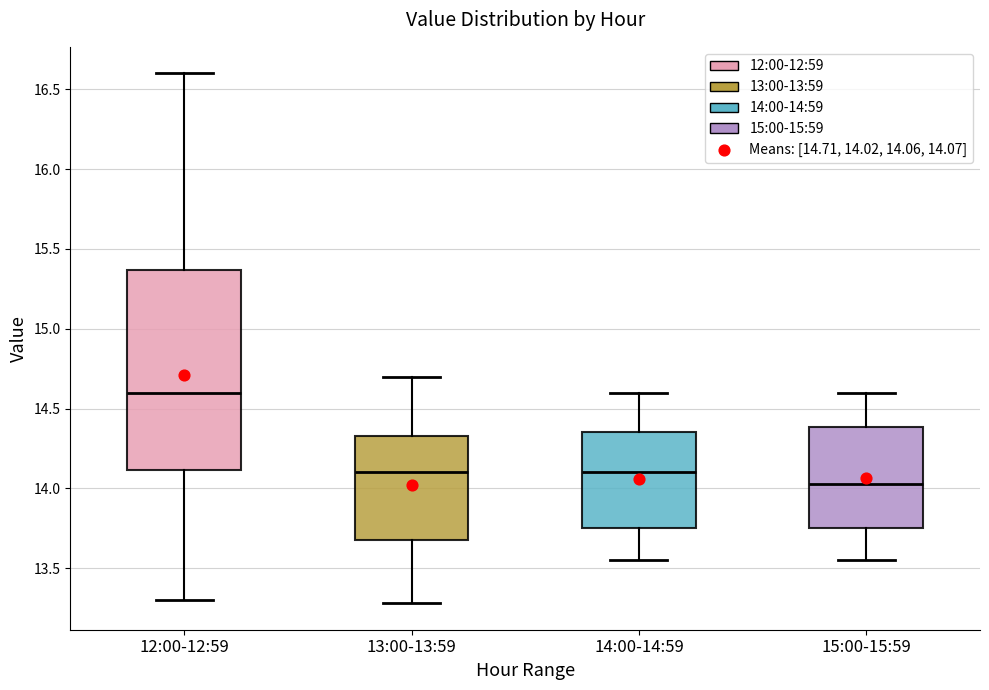

Comparing the boxes themselves (not the whiskers), which one is the tallest?

12:00-12:59